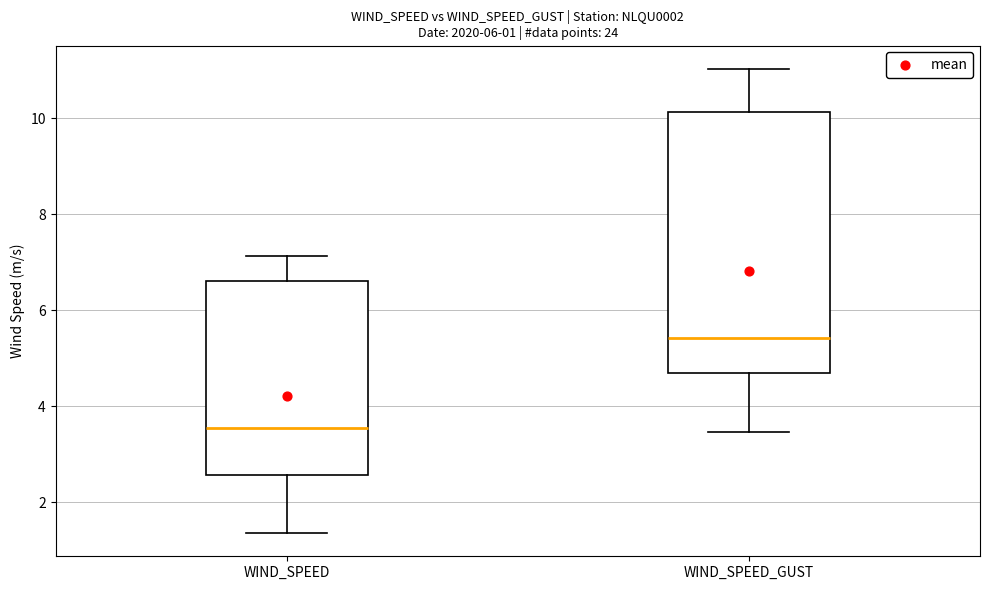

Which box has the highest median line?

WIND_SPEED_GUST